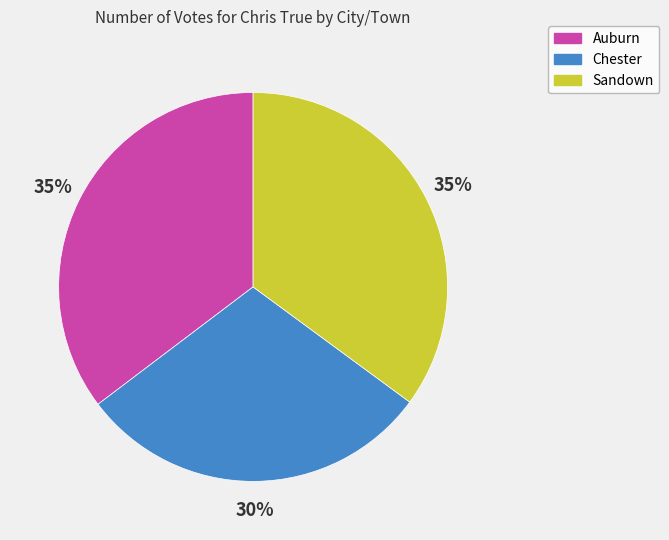

Do Chester and Sandown together represent more than half of the pie?

Yes